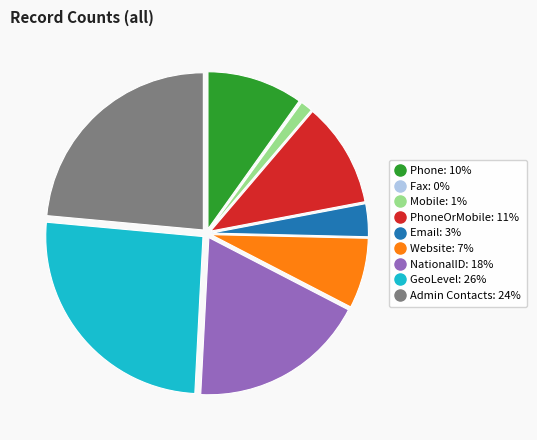

Is there any slice that represents more than half of the pie?

No